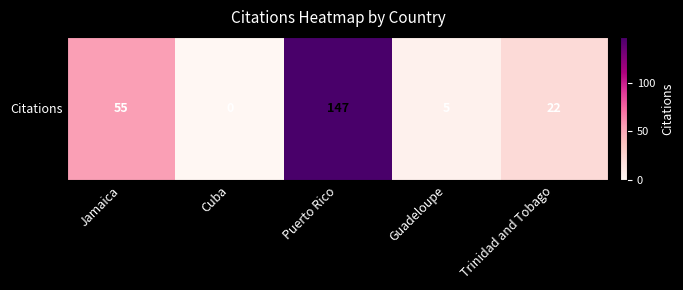

At which category does the chart reach its minimum across all series?

Cuba